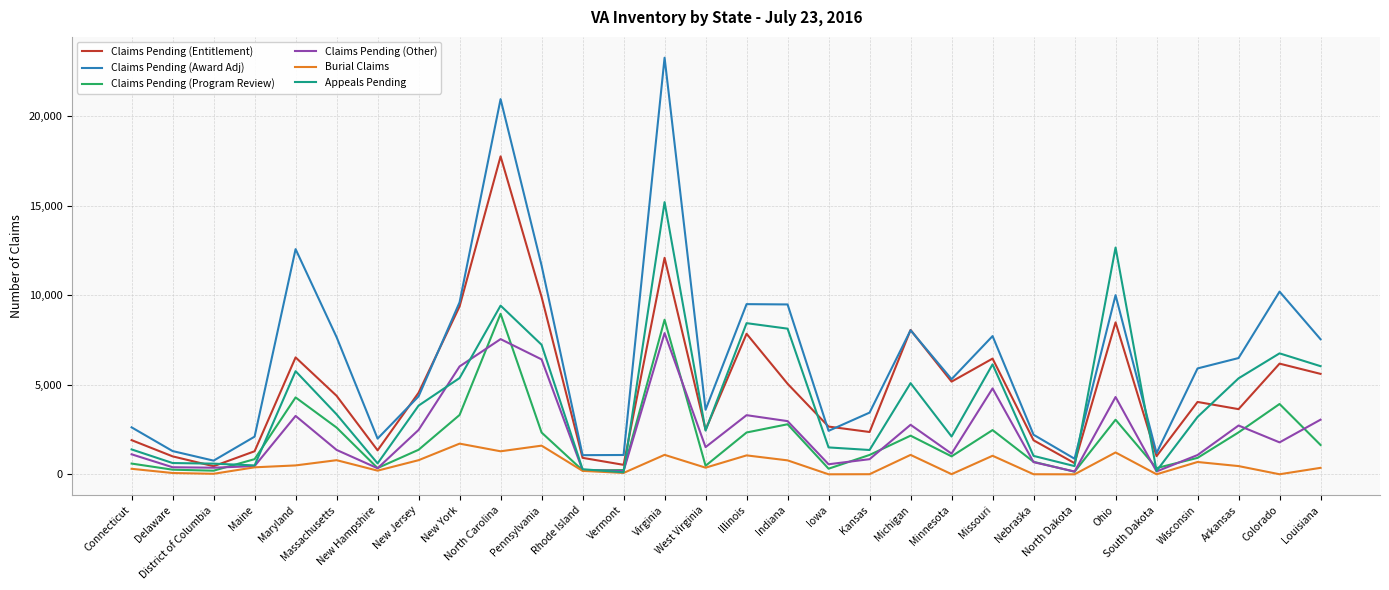

What is the average value of the Appeals Pending series?

4174